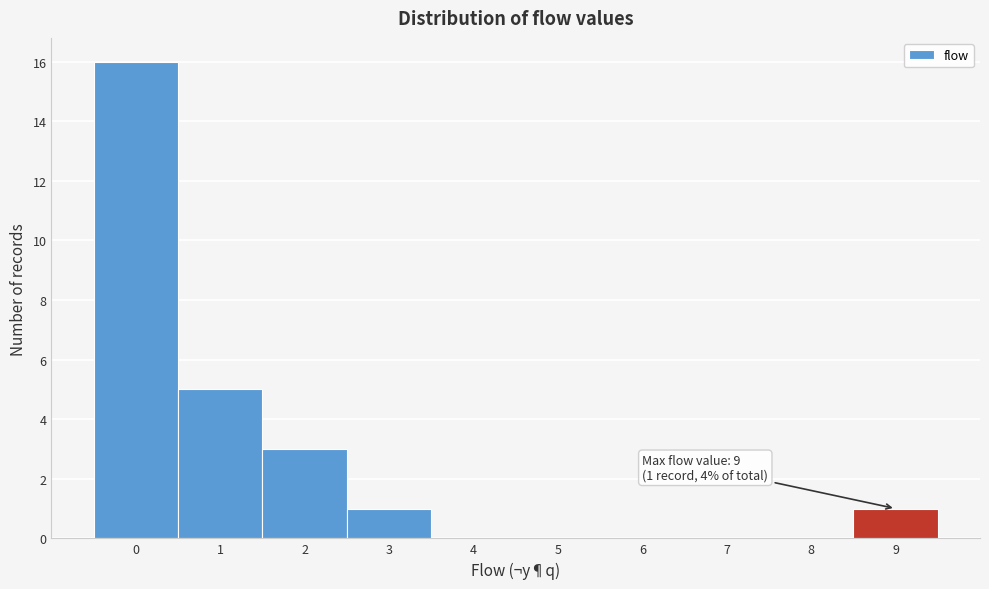

Which range on the x-axis has the tallest bar?

-0.5 to 0.5